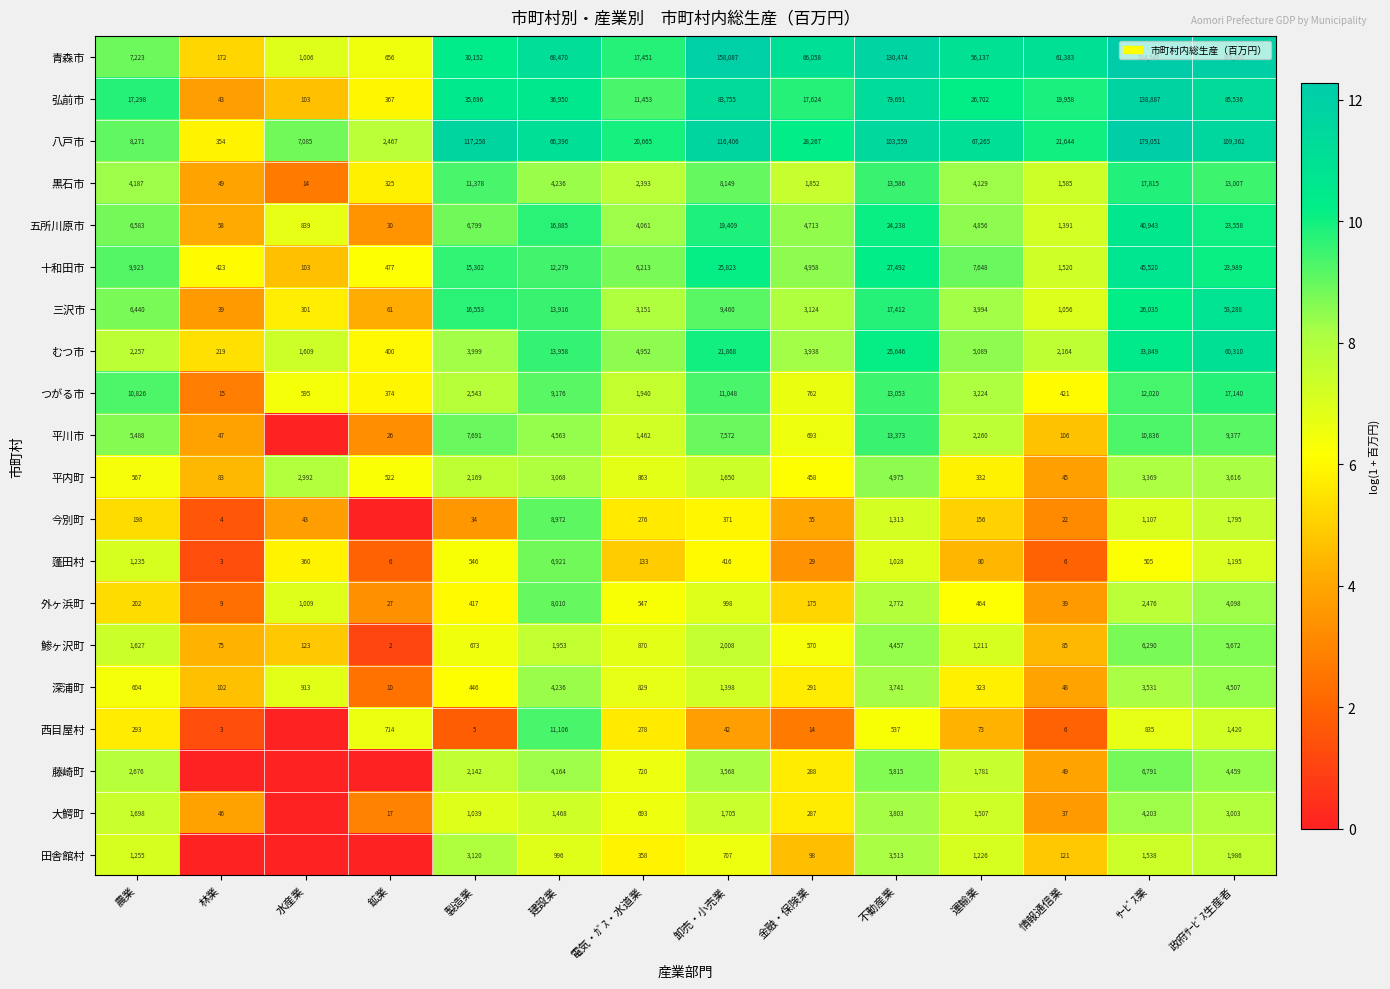

What is the sum of the 外ヶ浜町 values at 水産業 and 情報通信業?

1048